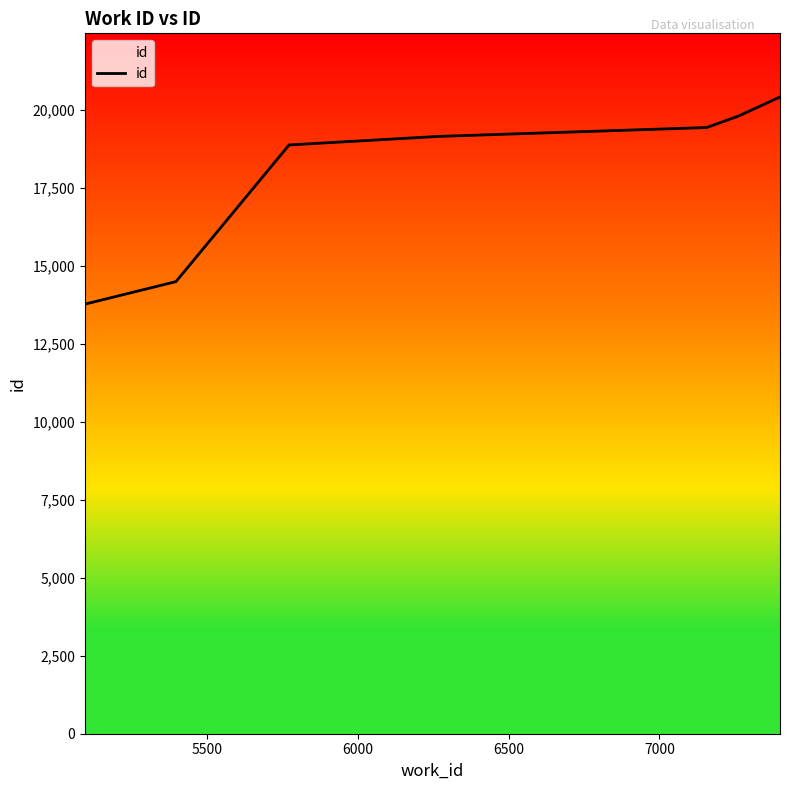

What is the smallest value displayed?

13766